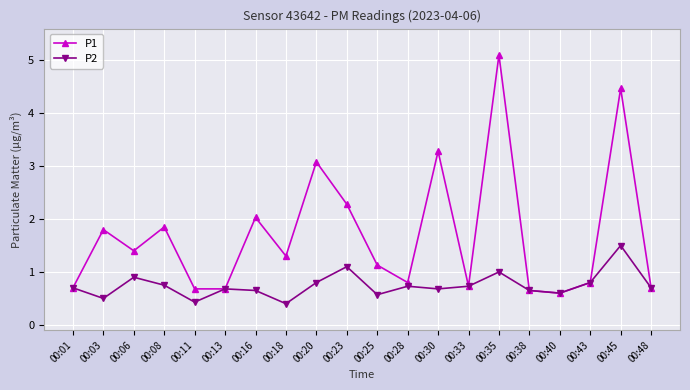

Rank the series at 00:25 from lowest to highest value.

P2, P1